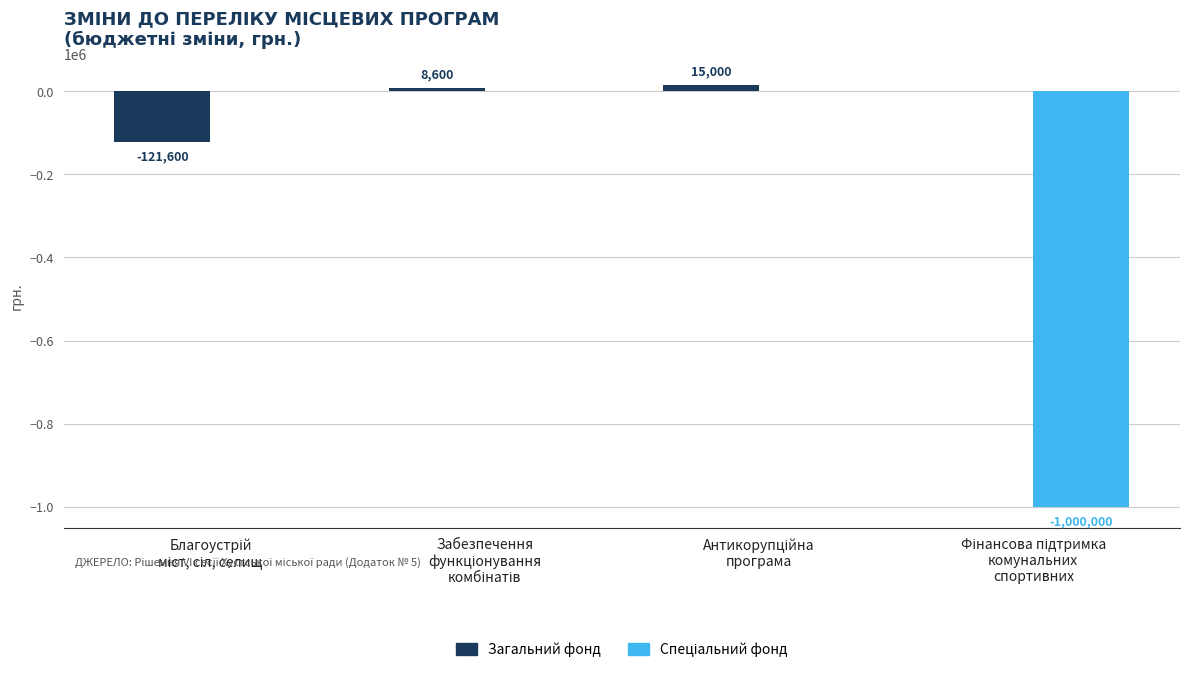

What is the greatest value displayed?

15000